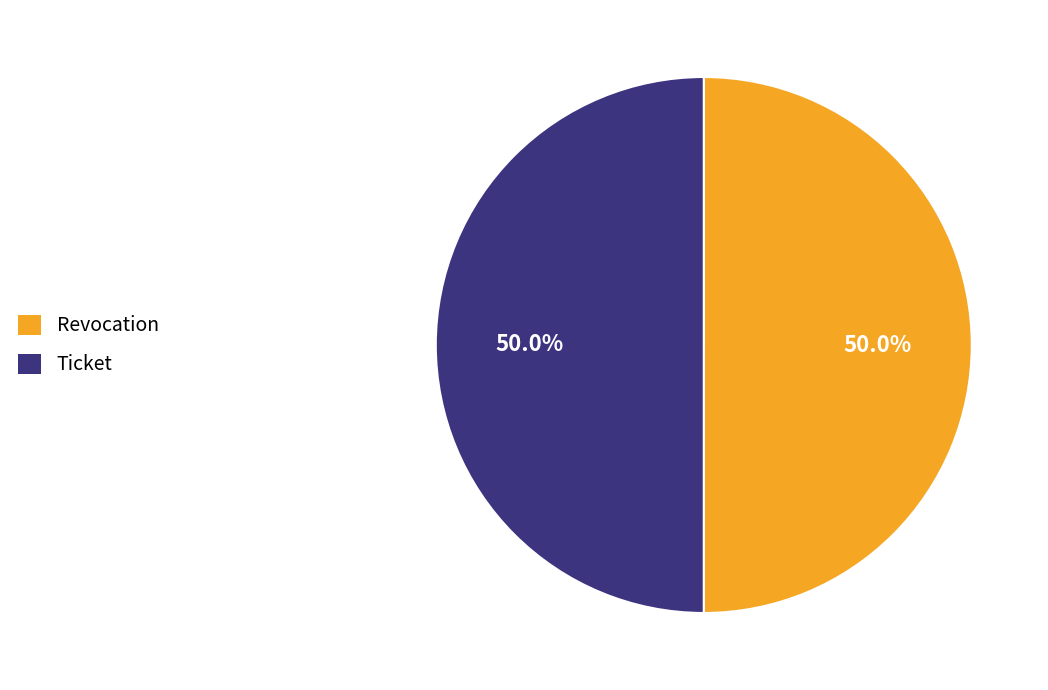

What is the ratio of the value at Revocation to the value at Ticket?

1.0